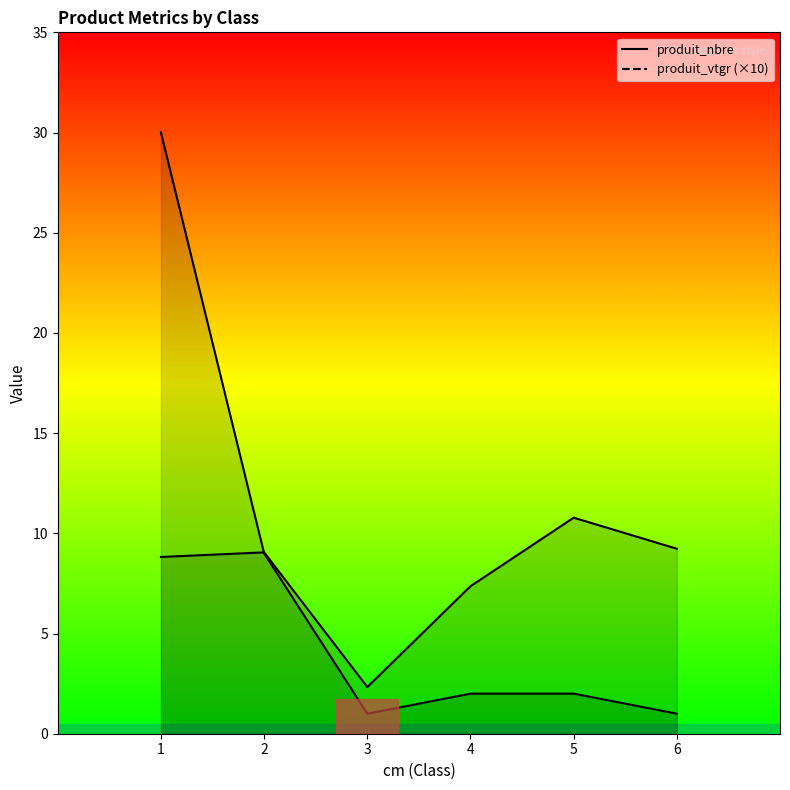

At which label is produit_nbre_line closest to 15?

2